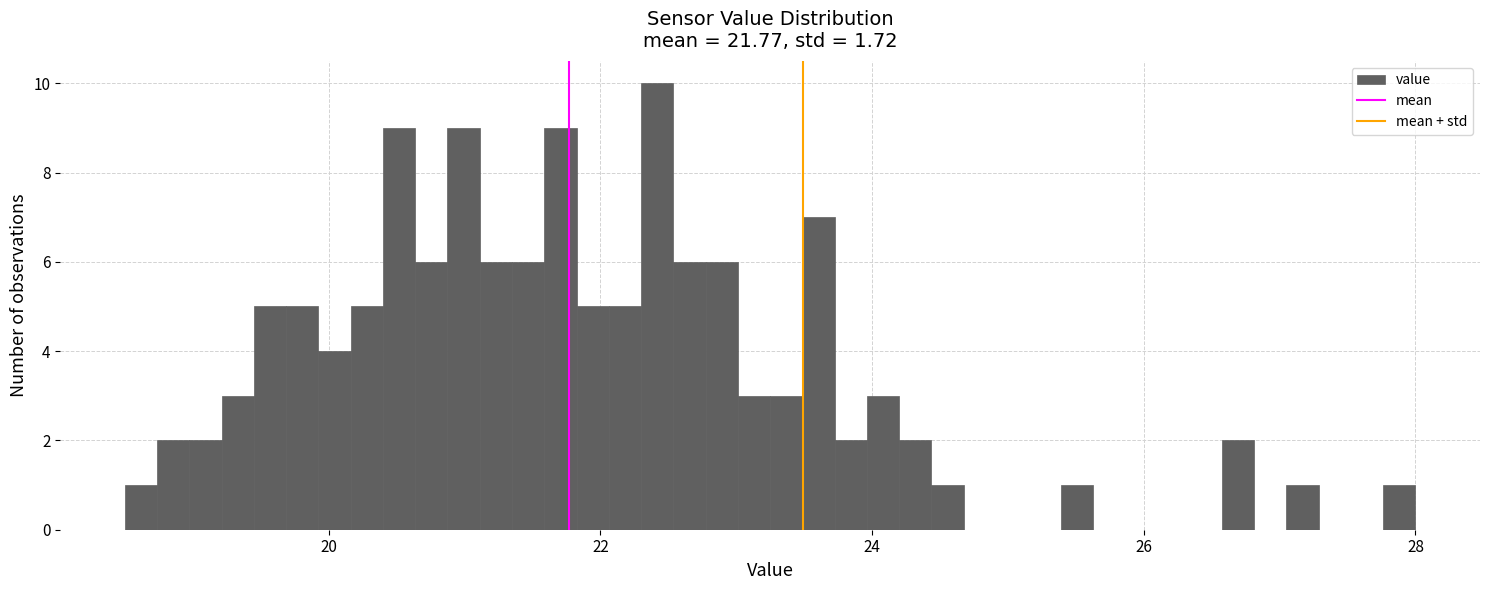

Read against the x-axis, roughly where is the centre of the tallest bar?

22.4